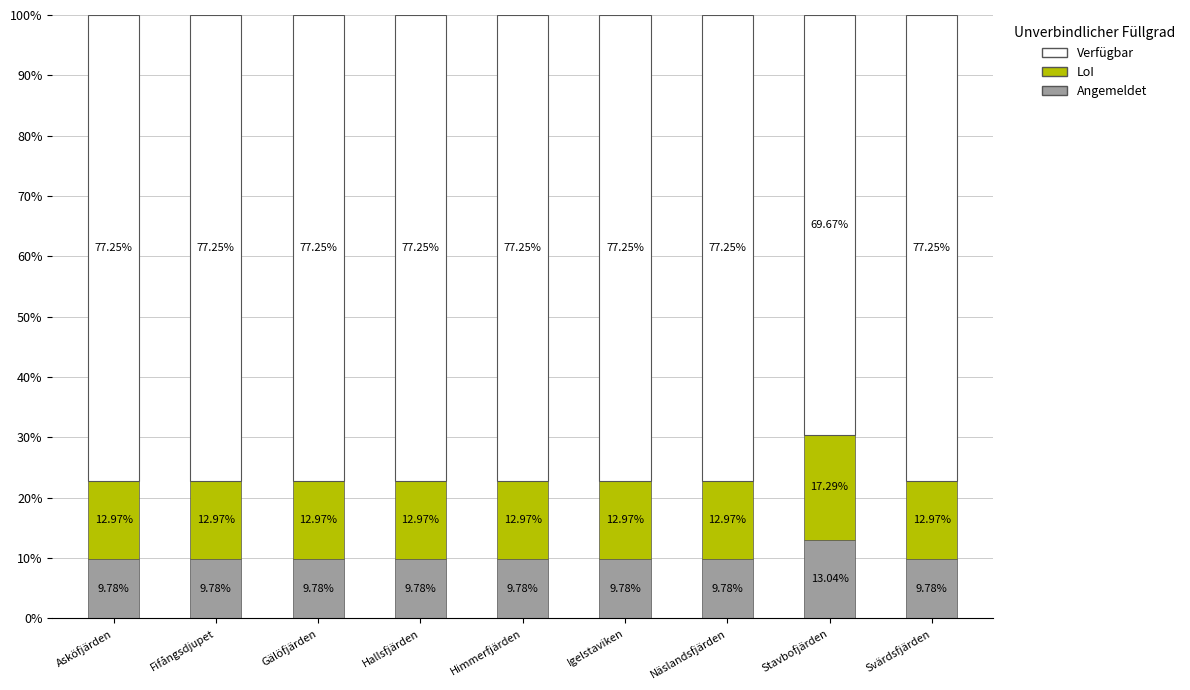

What is the total value across all series at Himmerfjärden?

100.0